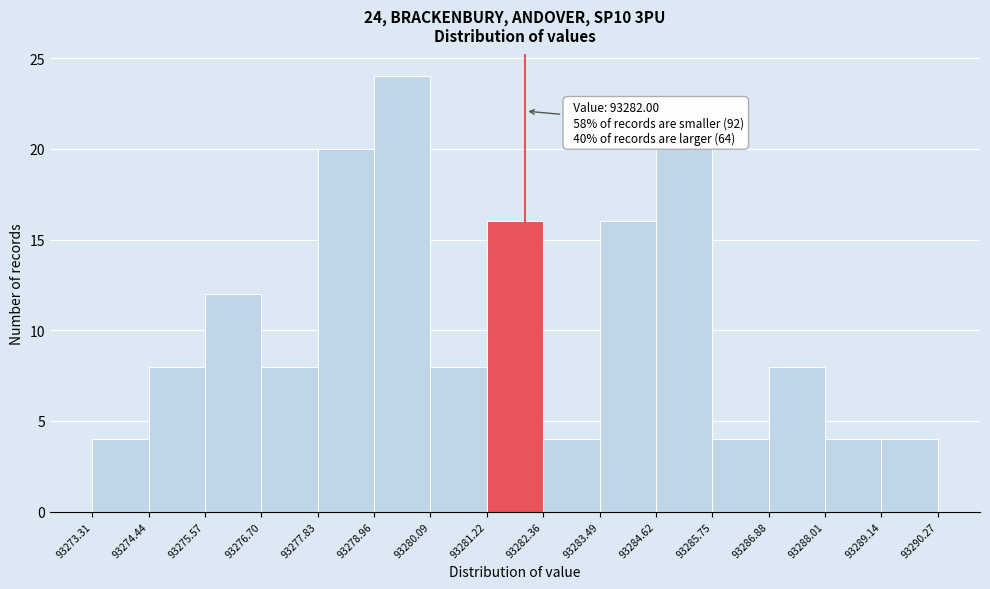

Over which range of the x-axis is the bar tallest?

93278.96 to 93280.09